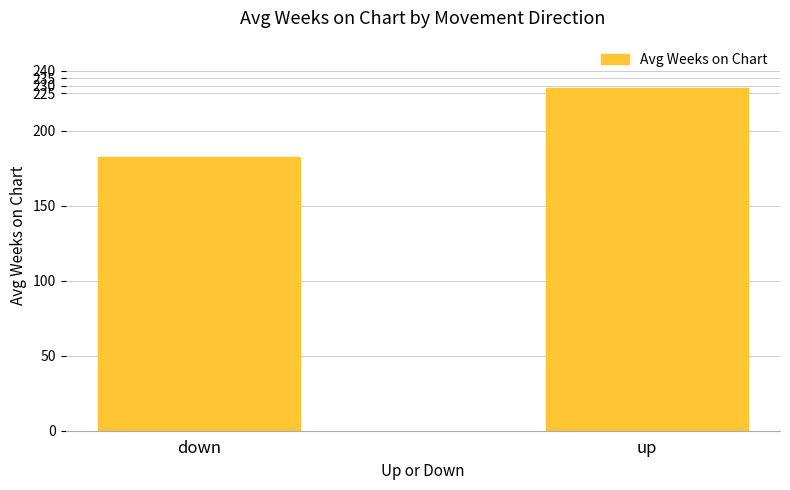

Reading right to left, what are all the values shown in this chart?

up=228.4	down=182.3